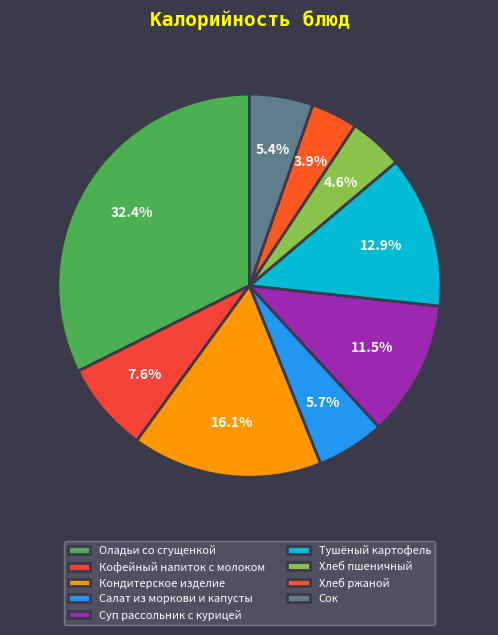

To the nearest percent, what is the average slice percentage?

11%